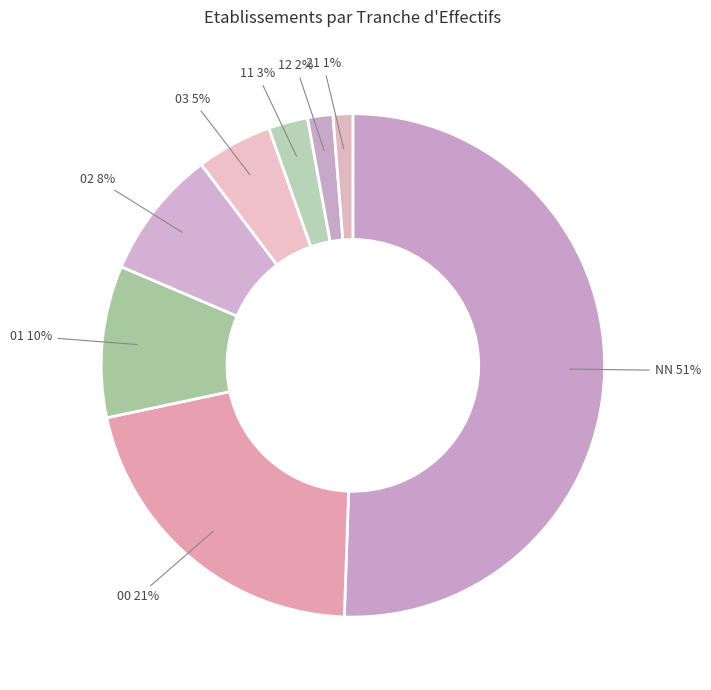

To the nearest percent, what is the average slice percentage?

12%